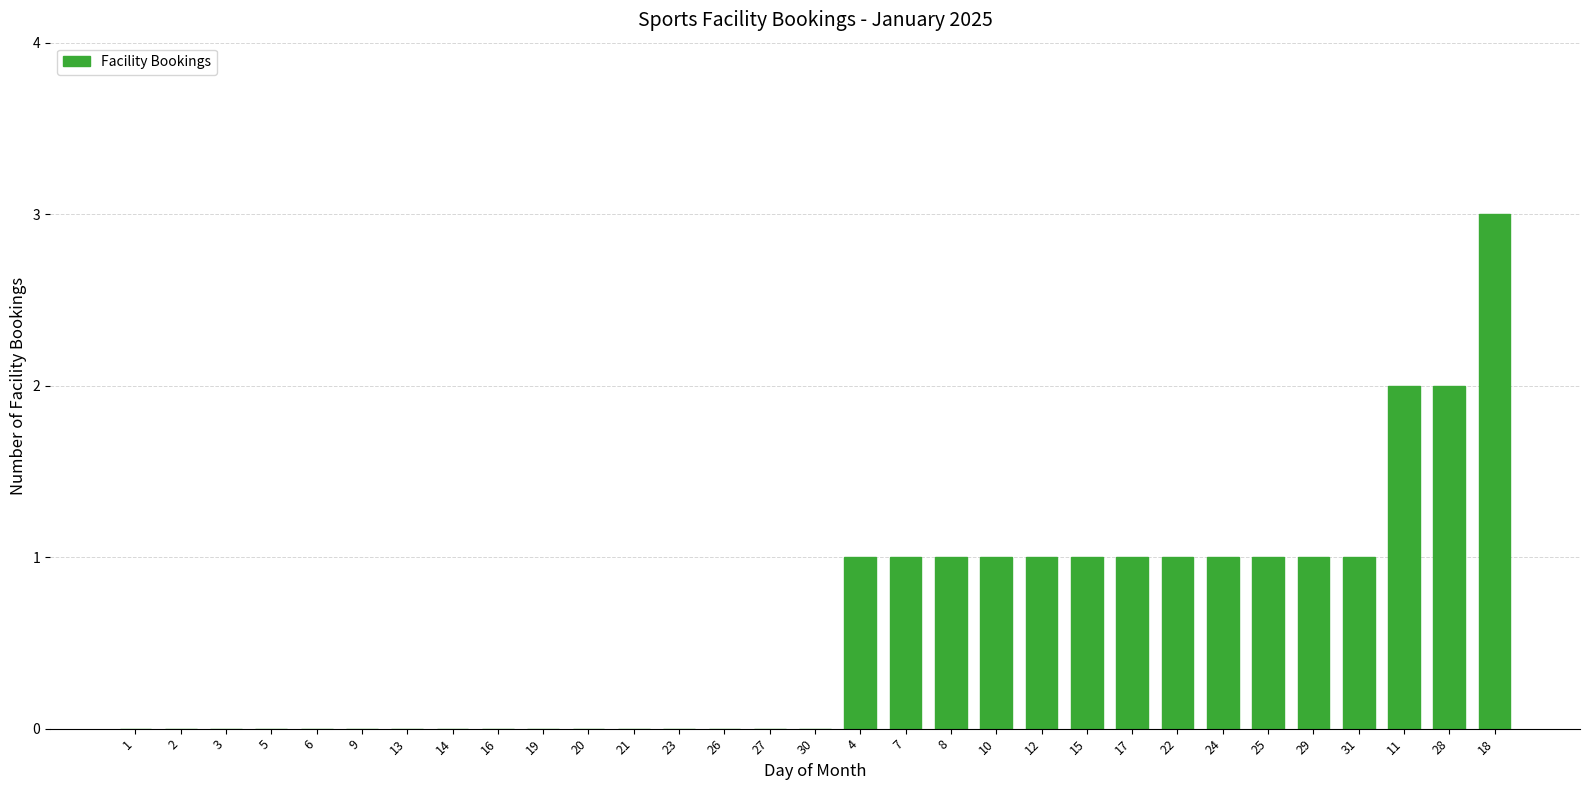

What is the maximum value shown in the chart?

3